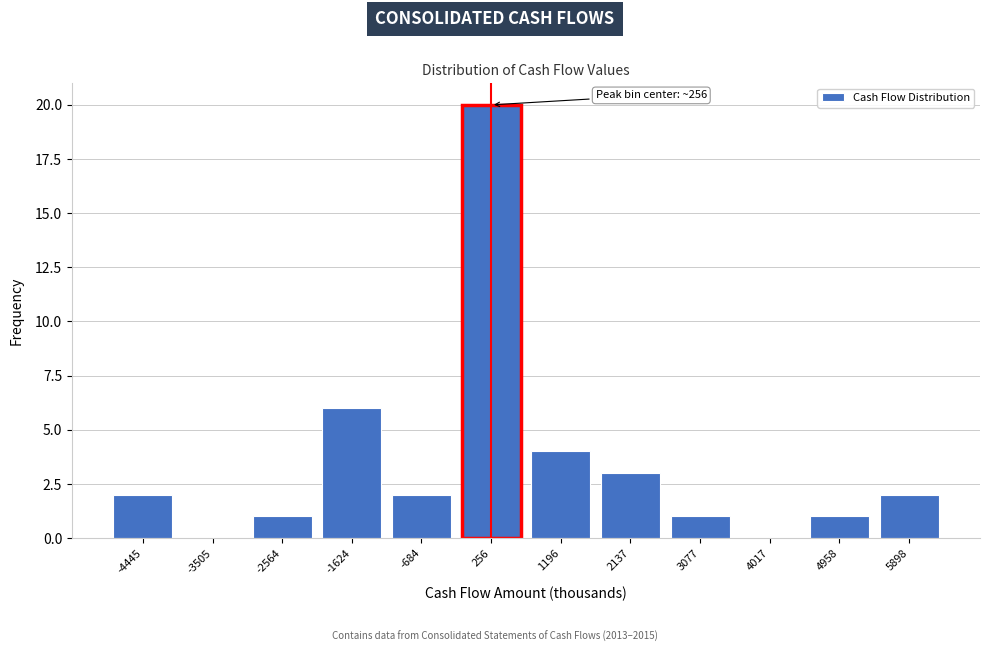

Reading right to left, what are all the values shown in this chart?

5898=2	4958=1	4017=0	3077=1	2137=3	1196=4	256=20	-684=2	-1624=6	-2564=1	-3505=0	-4445=2